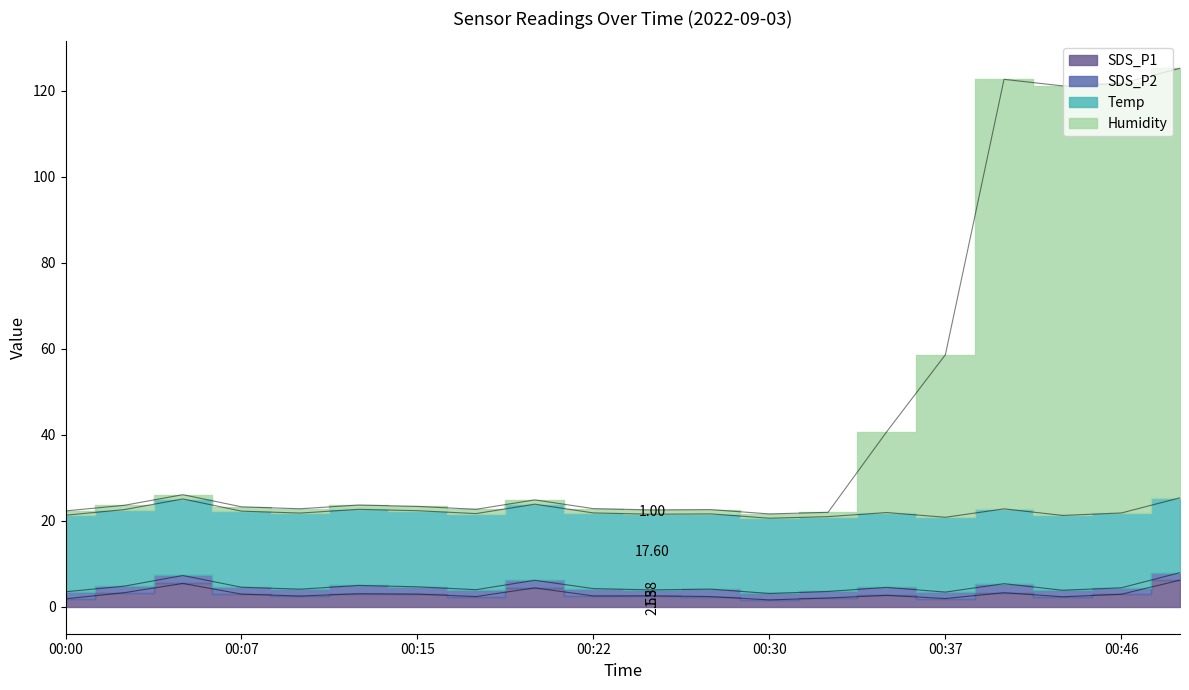

Which series has the largest total across all categories?

Humidity